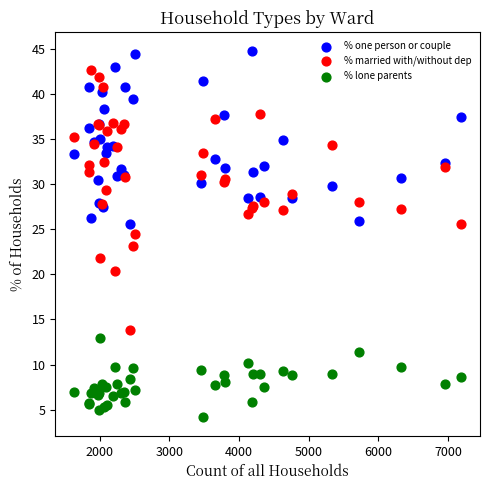

Which series has the widest spread of Y values?

% married with/without dep